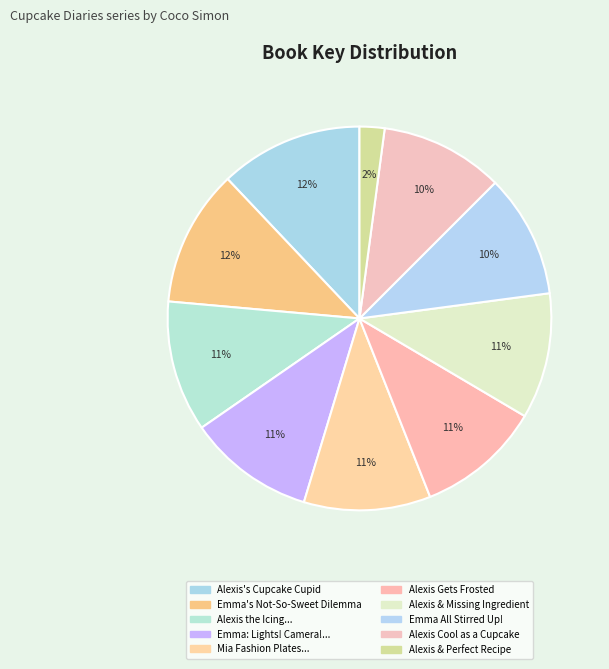

How many segments does this pie chart have?

10